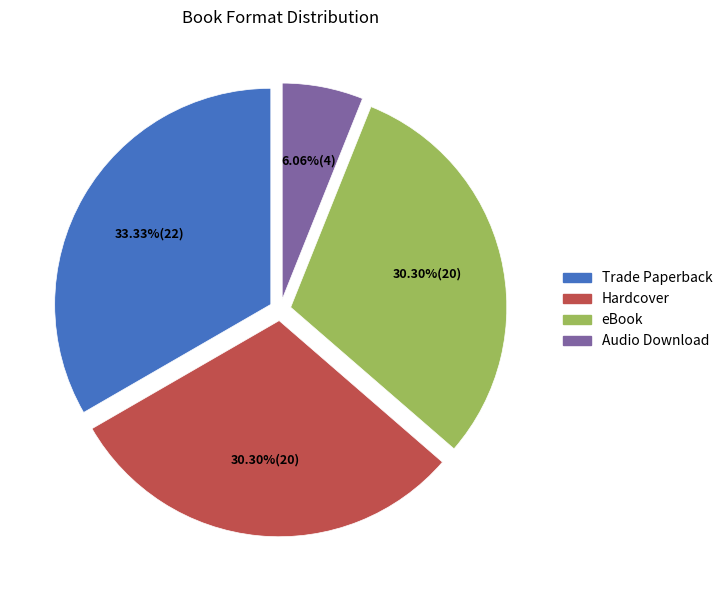

Is it true that Hardcover is 38% of the pie?

False